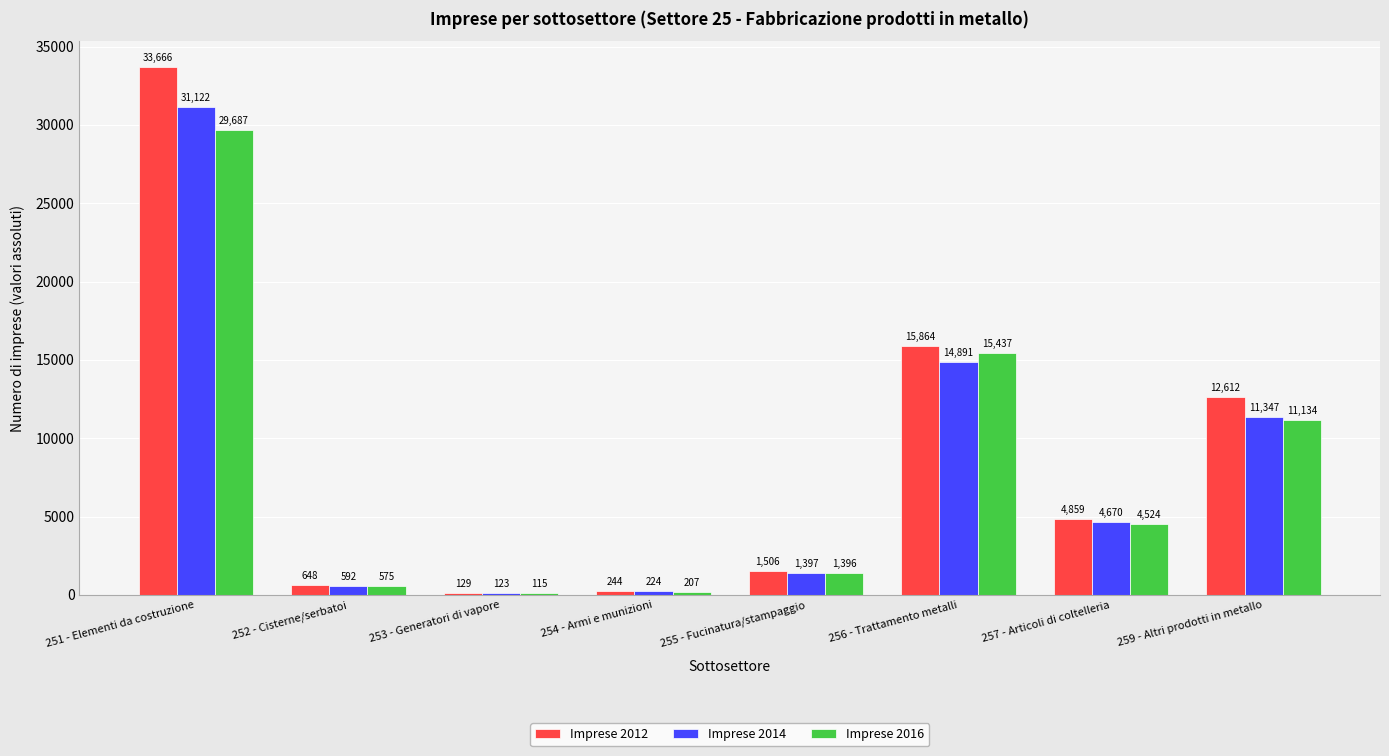

What is the greatest value displayed?

33666